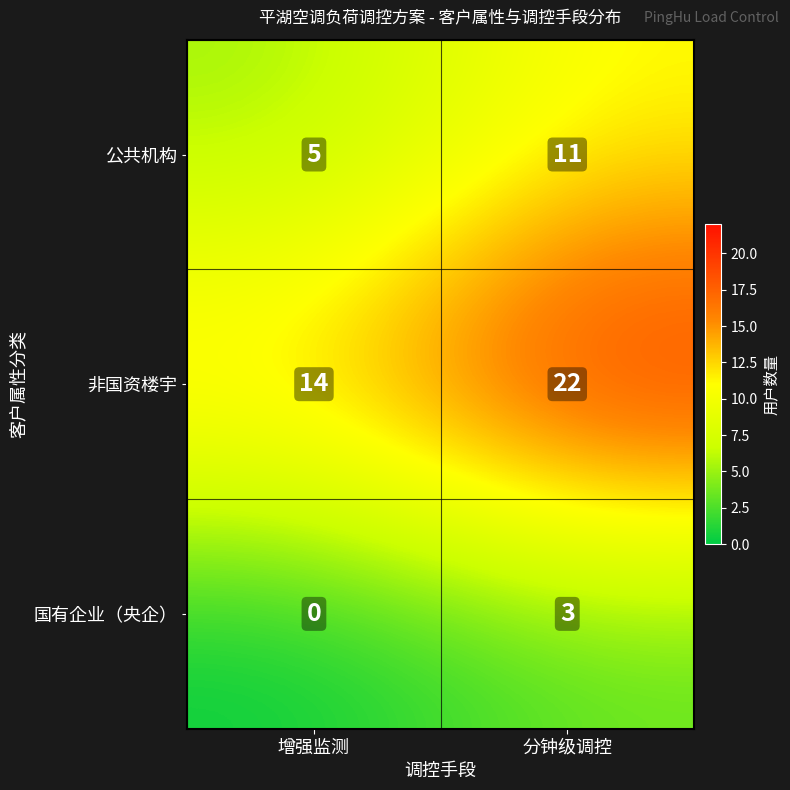

What is the greatest value displayed?

22